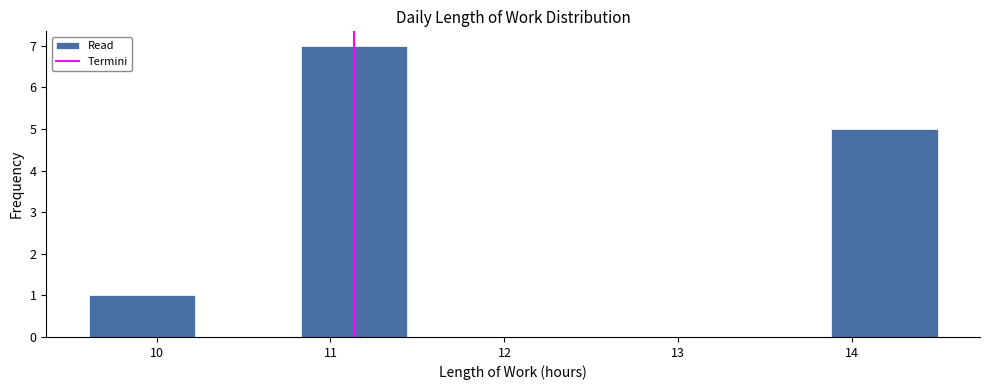

Reading left to right, transcribe this chart: for each bar, give the range it covers on the x-axis and its height. Neither the bar edges nor the heights are printed on the chart, so give them approximately, as read against the axes.

9.61 to 10.22: 1
10.22 to 10.83: 0
10.83 to 11.44: 7
11.44 to 12.05: 0
12.05 to 12.66: 0
12.66 to 13.27: 0
13.27 to 13.88: 0
13.88 to 14.49: 5